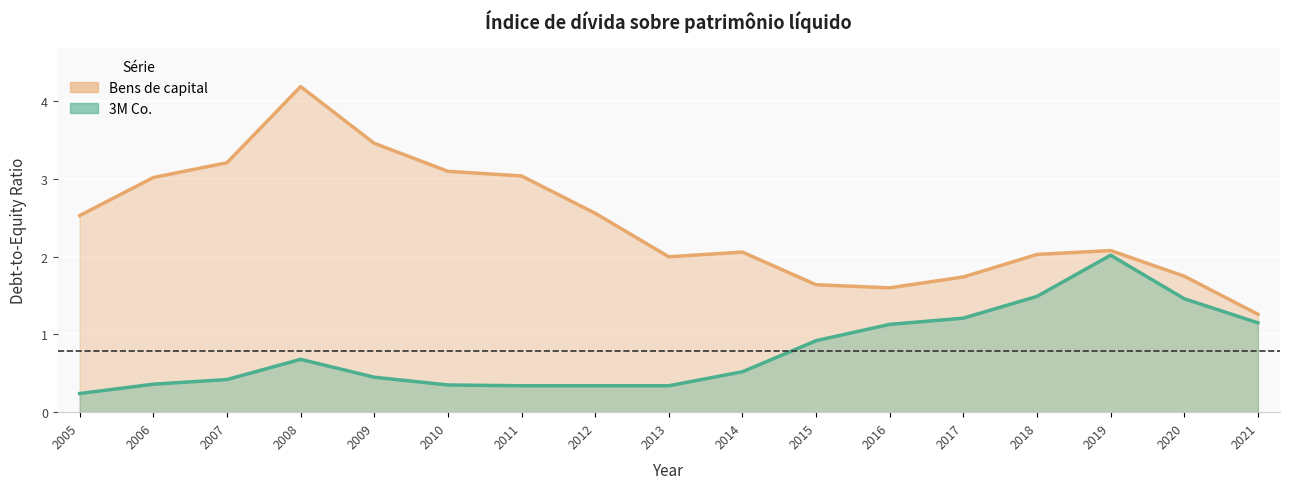

What is the difference between the maximum and second lowest values in the 3M Co. series?

1.7